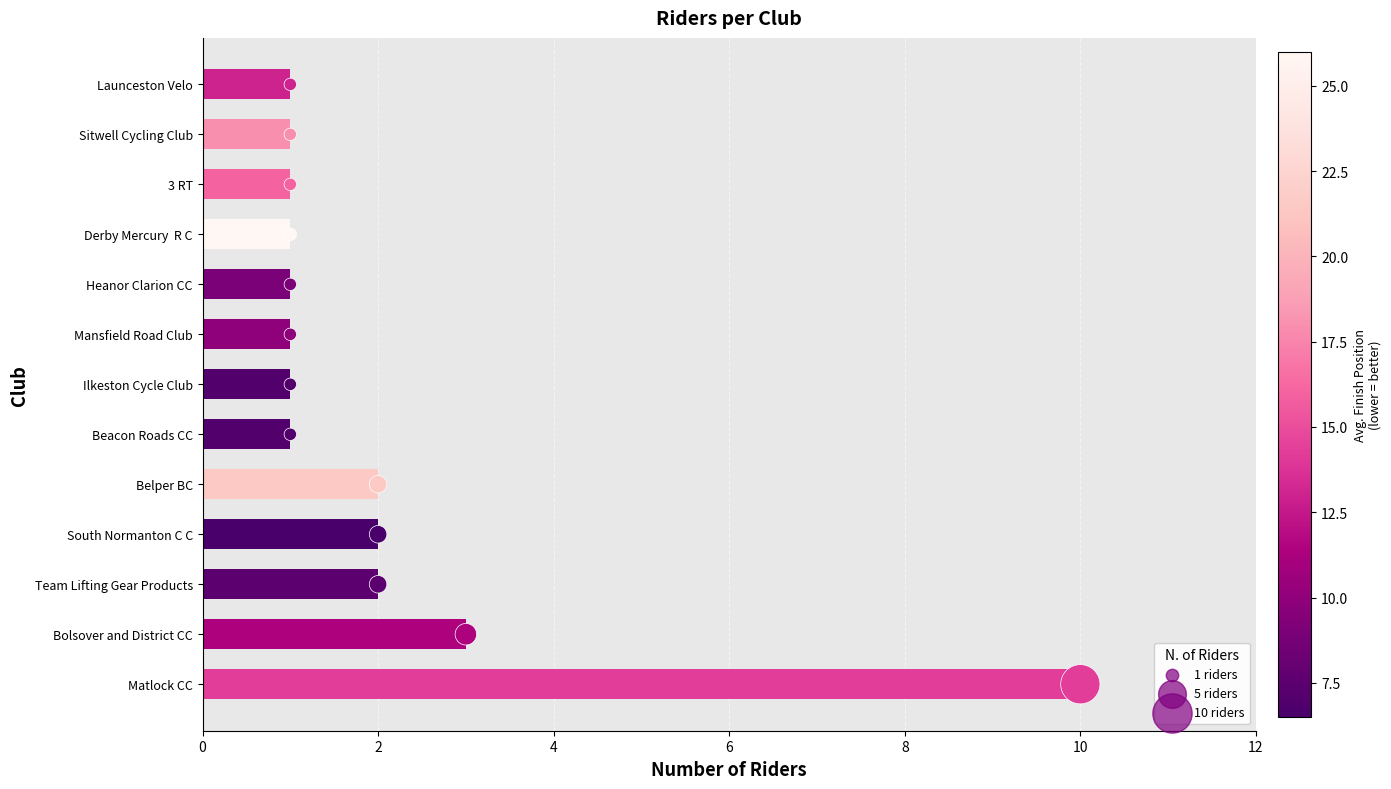

Which series contains the lowest Y value?

Count (dot size)